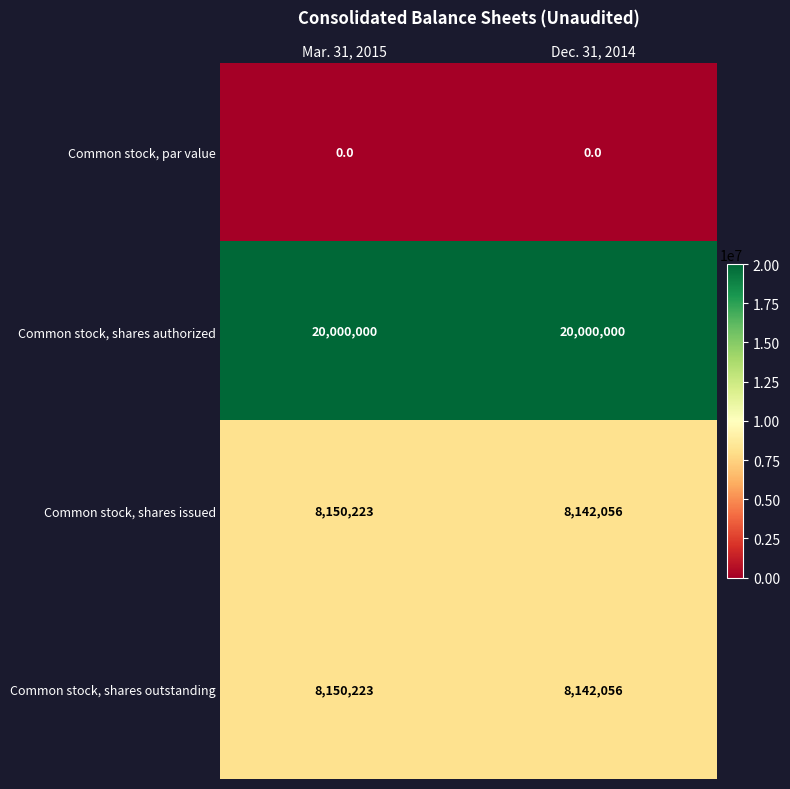

At which category is the sum across all series the highest?

Mar. 31, 2015